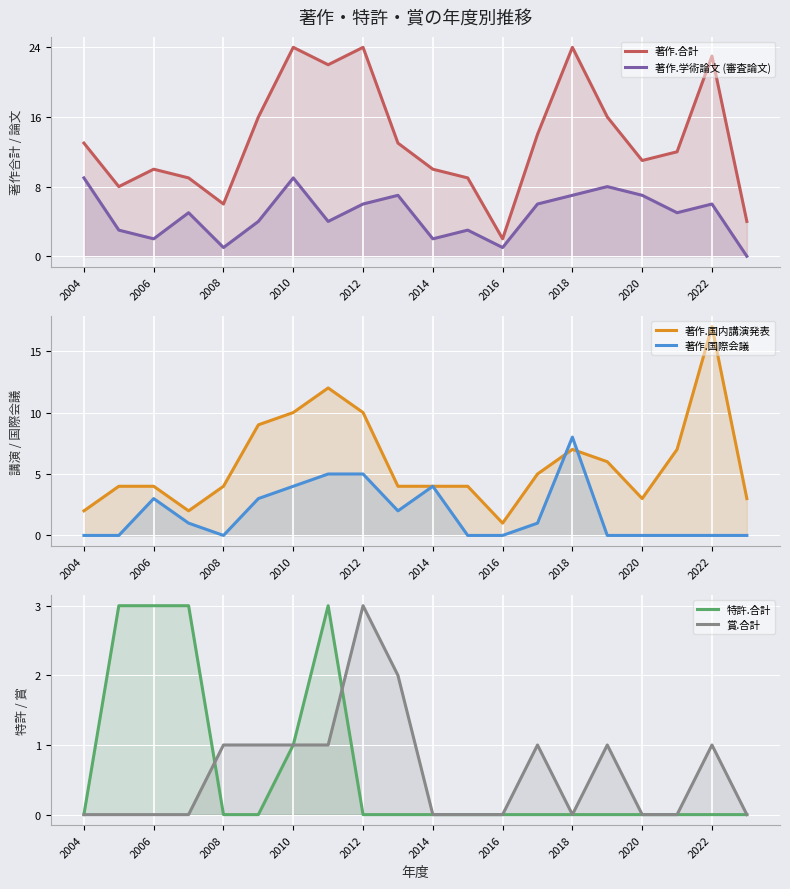

At how many categories does at least one series exceed 19?

5